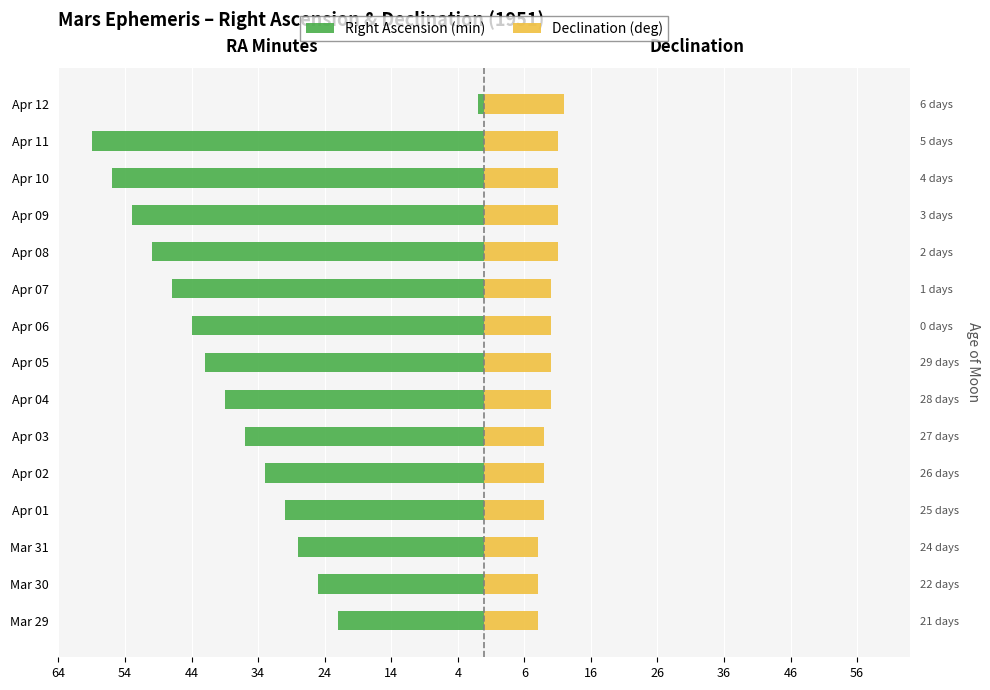

Between Apr 02 and Mar 31, which is larger?

Mar 31